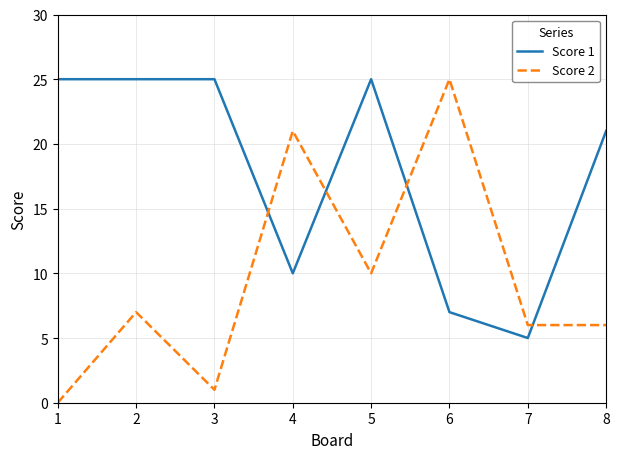

What are all the series names shown in the legend?

Score 1, Score 2